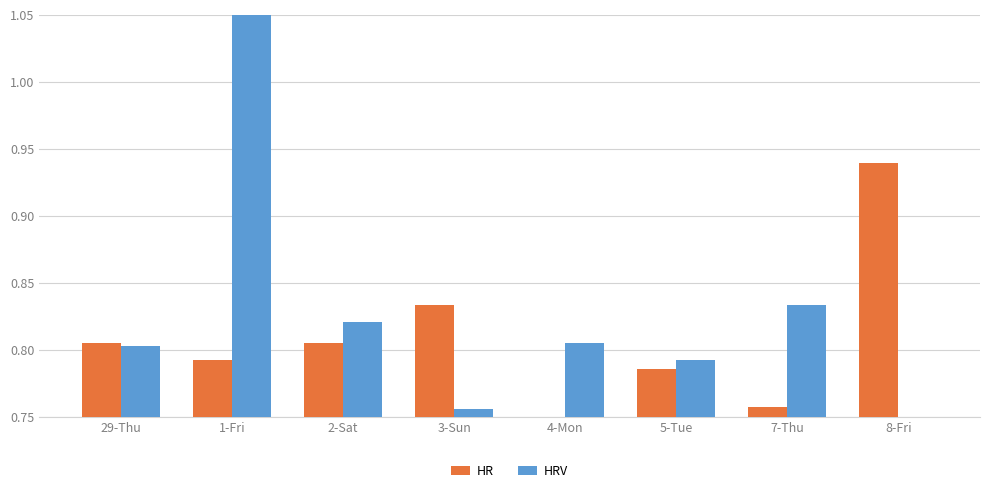

Which series has the largest total across all categories?

HRV